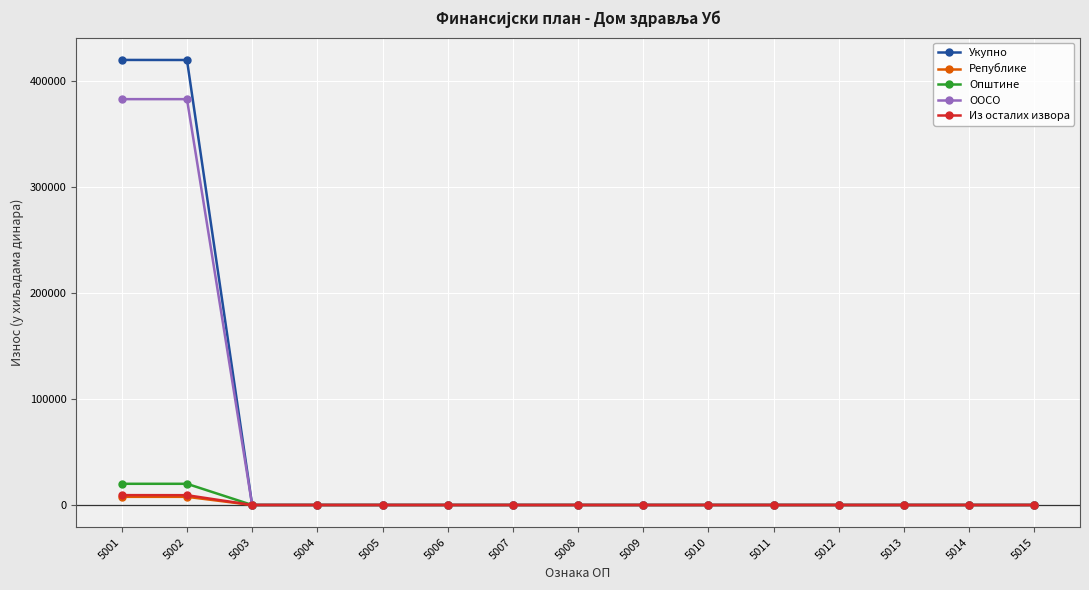

Does the chart have visible grid lines?

Yes